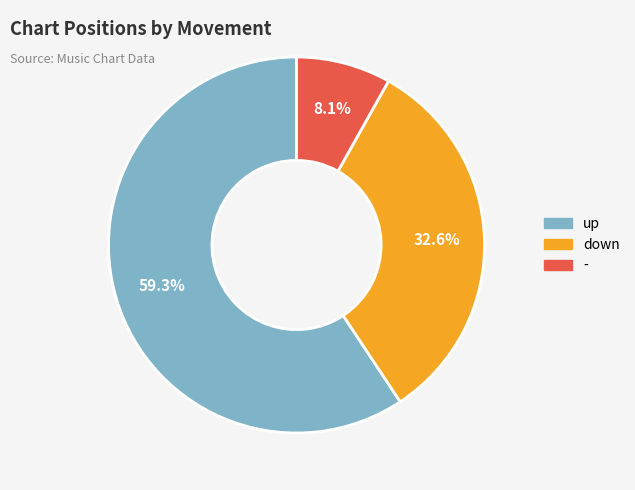

How many segments does this pie chart have?

3